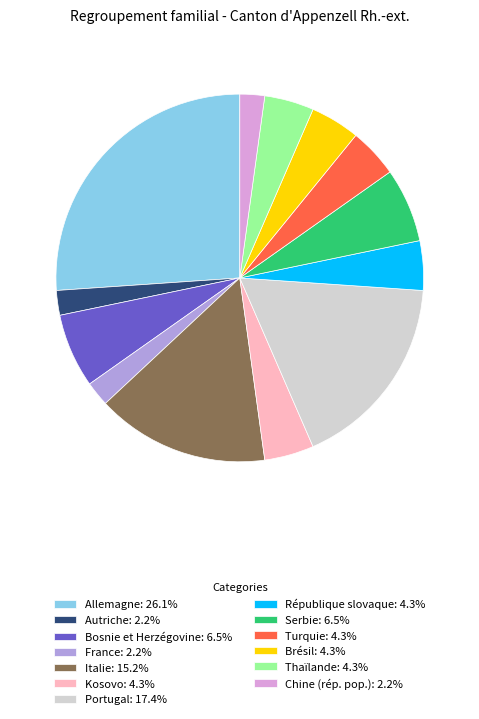

Is Thaïlande: 4.3% the majority of the pie?

No